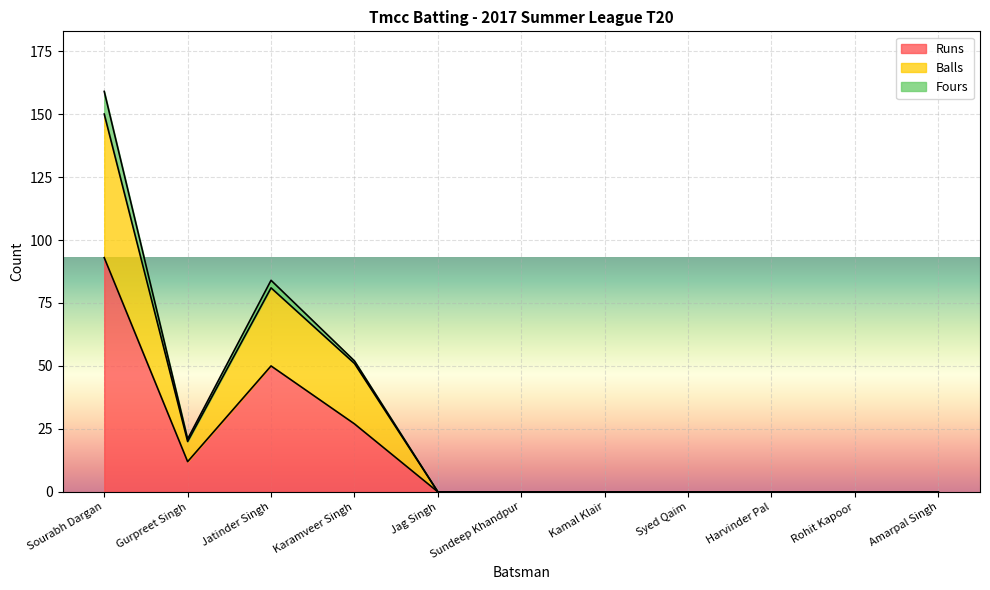

Is it true that Runs equals -48 at Rohit Kapoor?

False